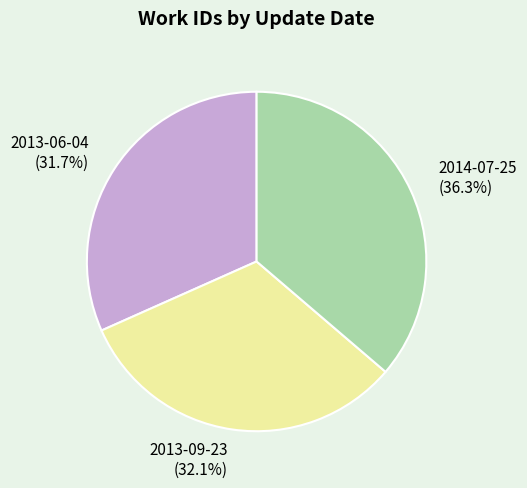

Is 2013-06-04 the majority of the pie?

No